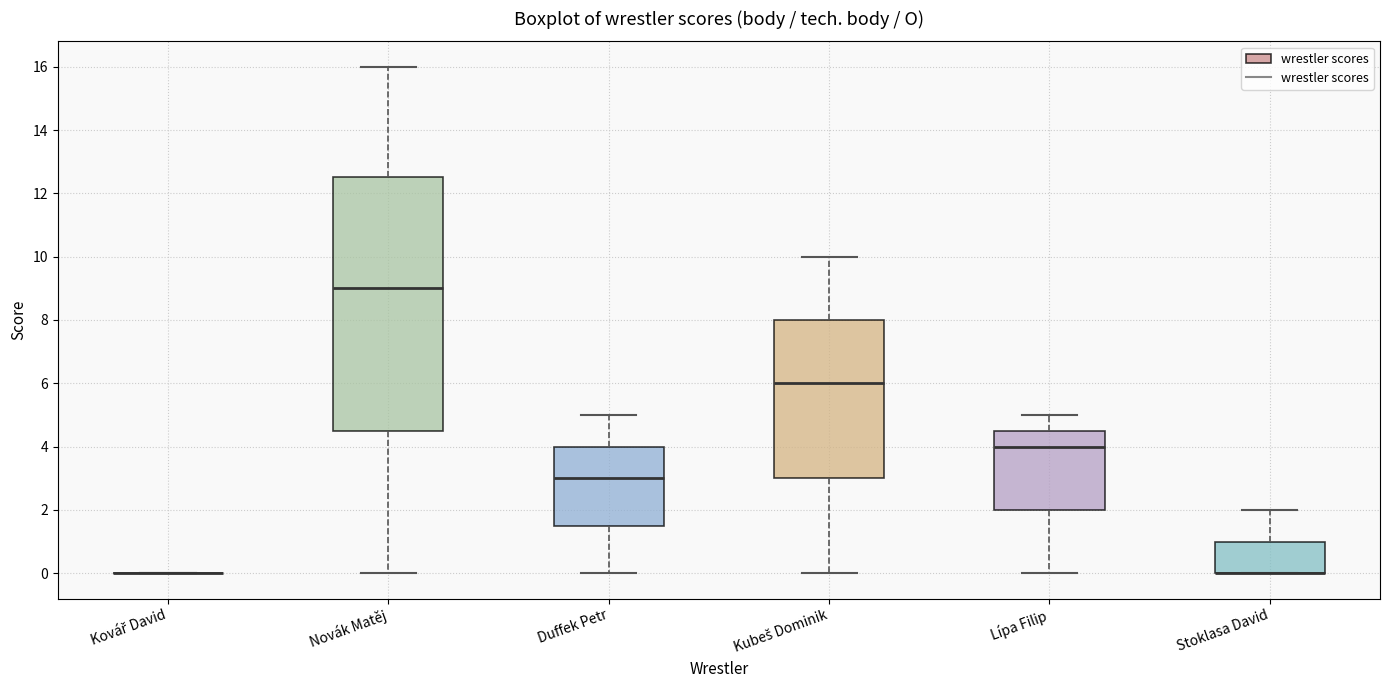

Comparing the boxes themselves (not the whiskers), which one is the tallest?

Novák Matěj